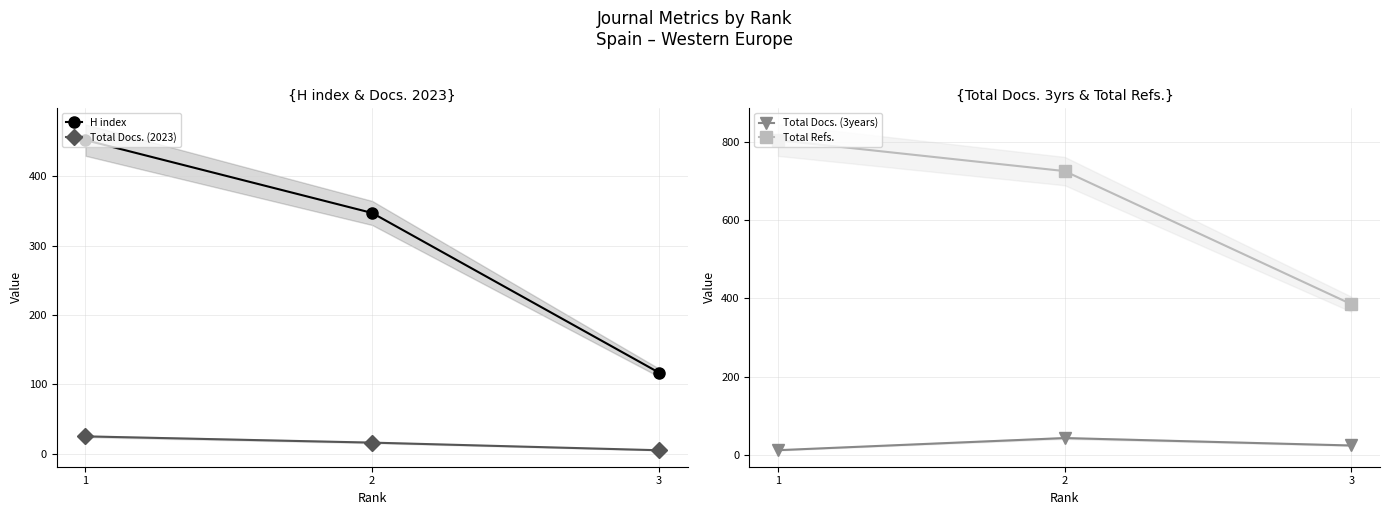

How many categories are shown in the chart?

3